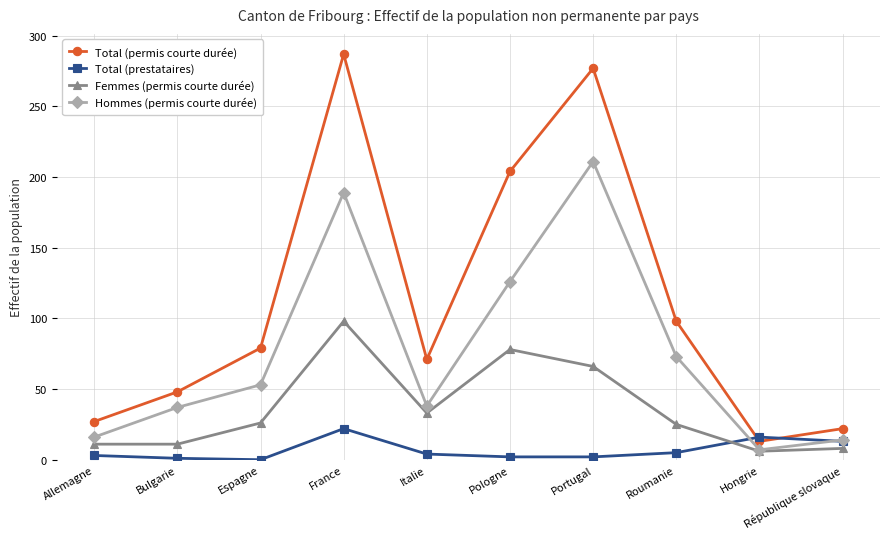

Is this an area chart (filled region under the line)?

No